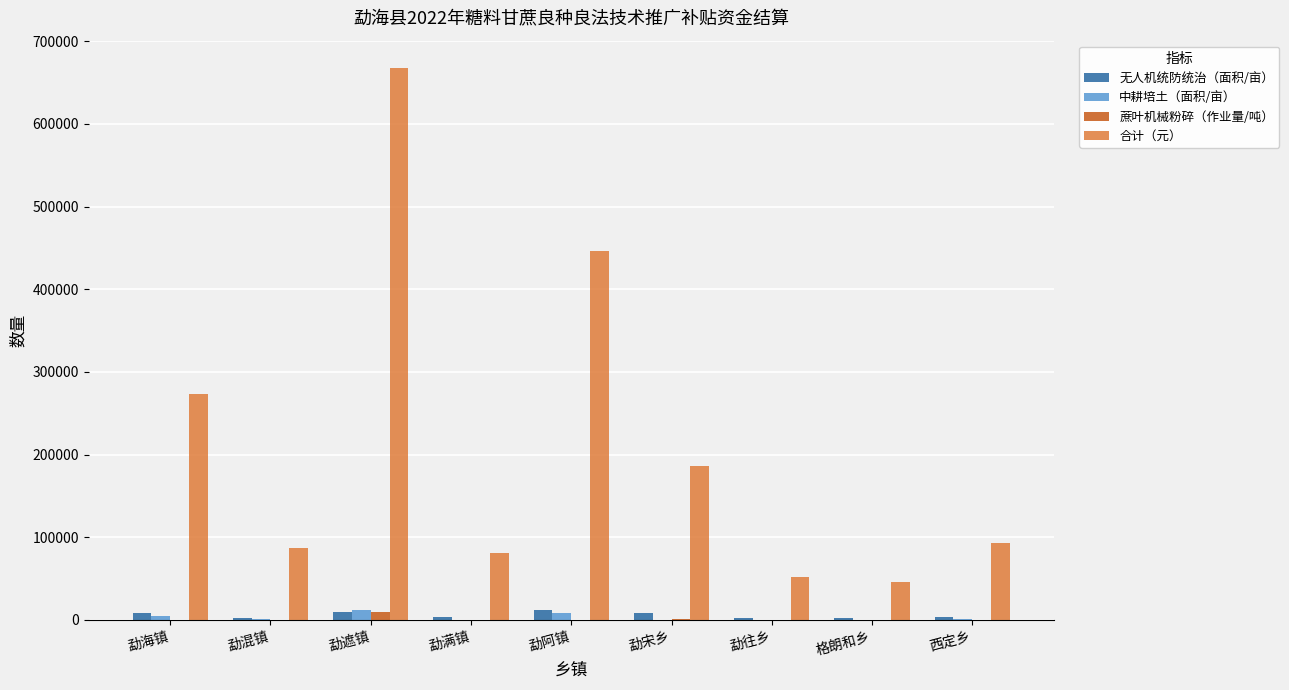

Count the number of data series in this chart.

4